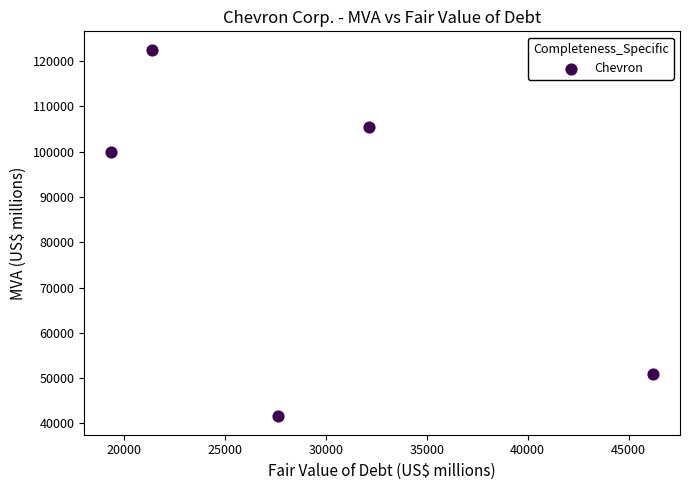

What Y value in the scatter plot is closest to 82051?

100034